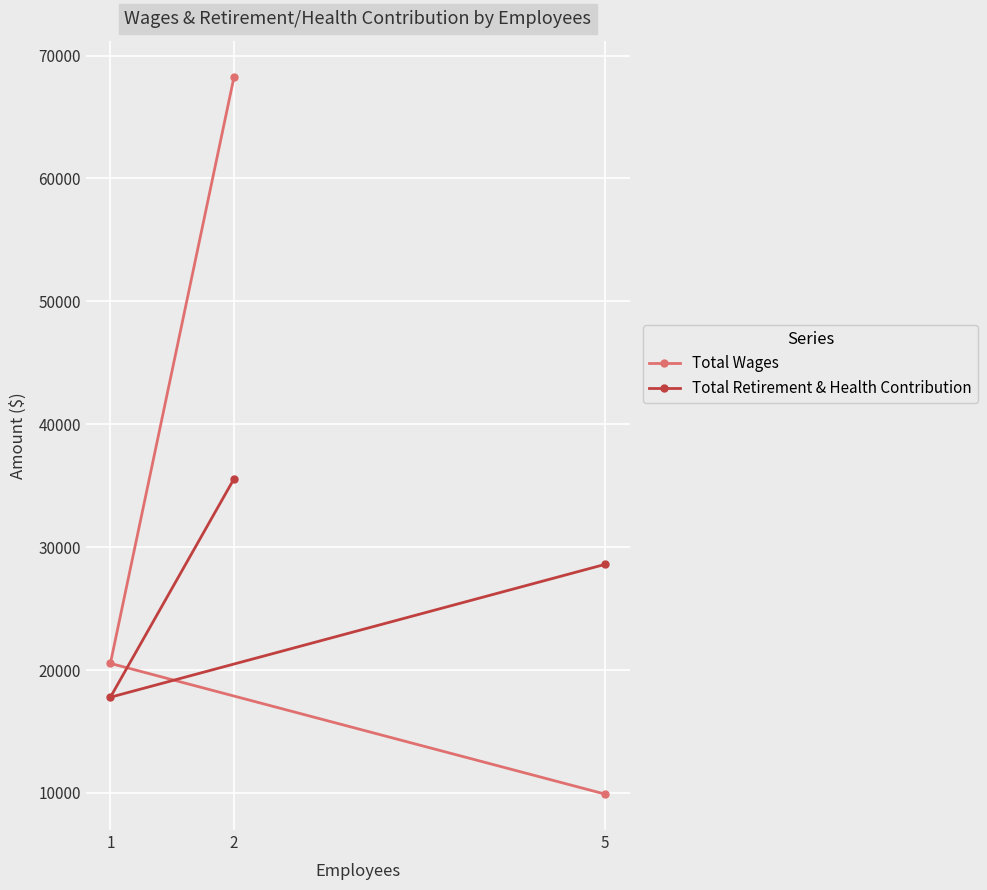

Reading left to right, extract all data points from this chart.

Total Wages: 1=20540	2=68288	5=9900
Total Retirement & Health Contribution: 1=17786	2=35572	5=28600